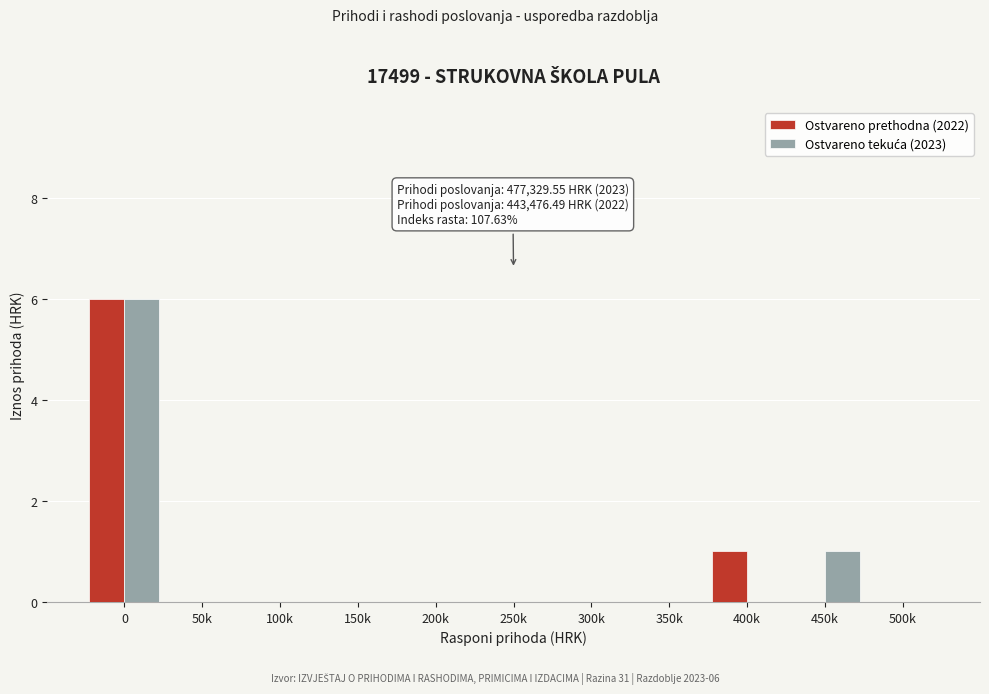

What is the greatest value displayed?

6